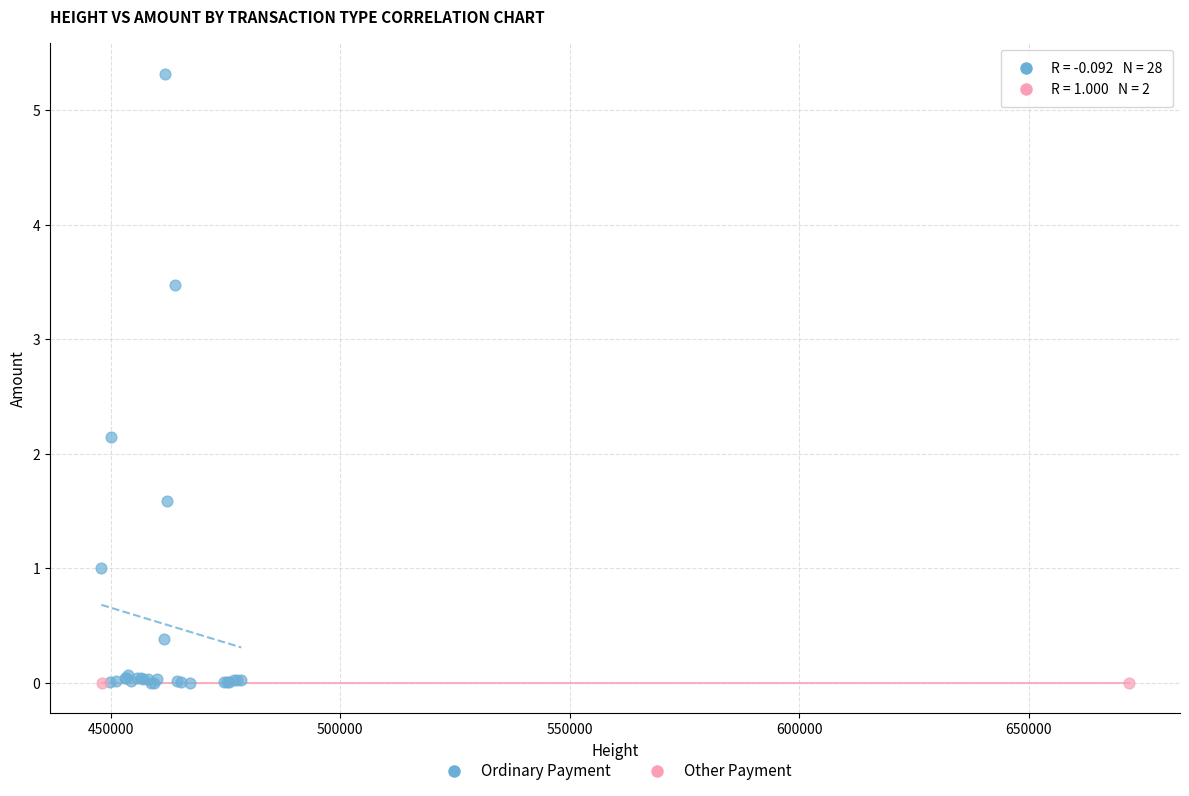

What are all the series names shown in the legend?

Ordinary Payment, Other Payment